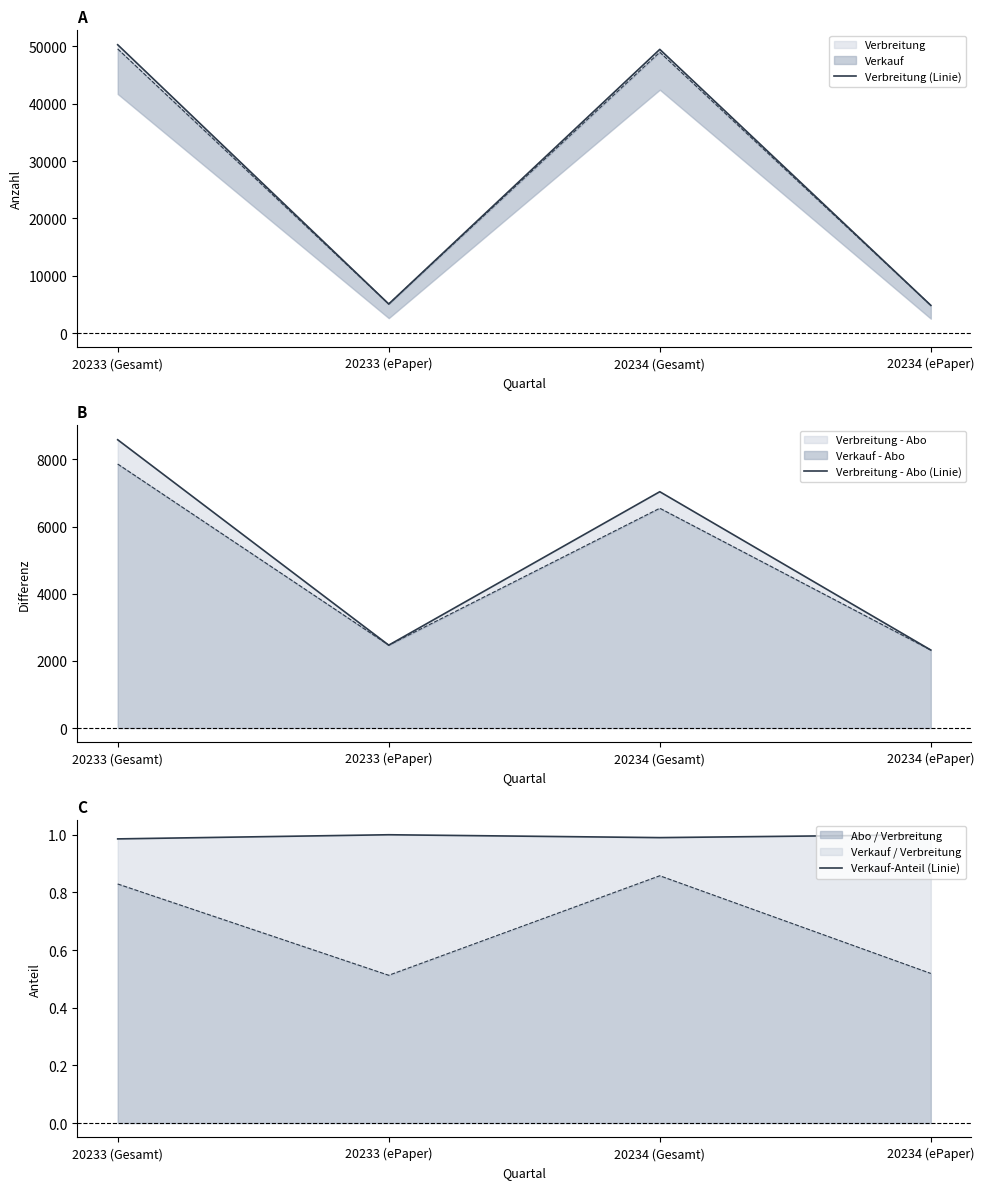

Where is Verbreitung (Linie) nearest to the value 27559?

20234 (Gesamt)